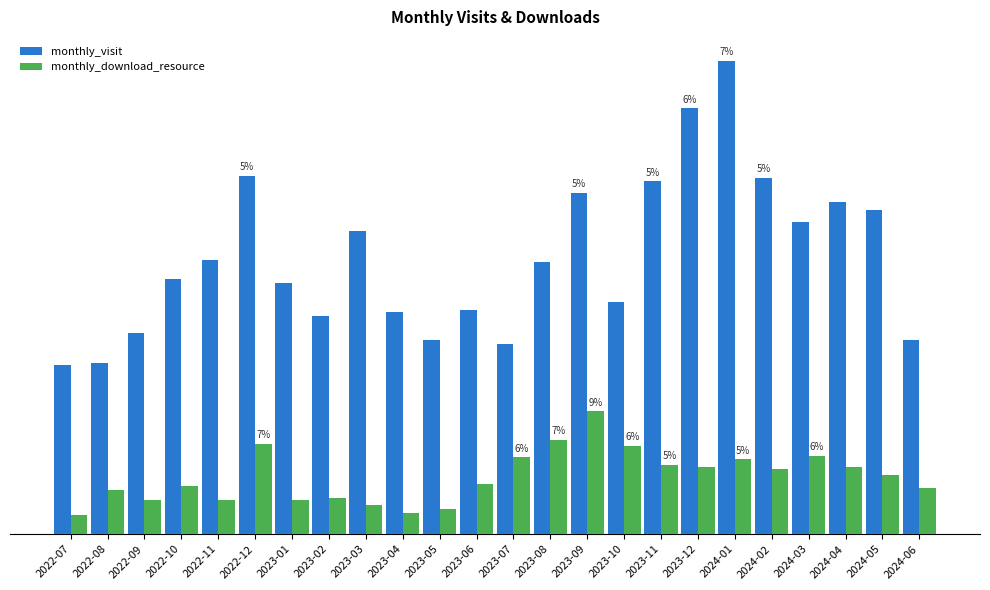

Does the chart contain stacked bars?

No